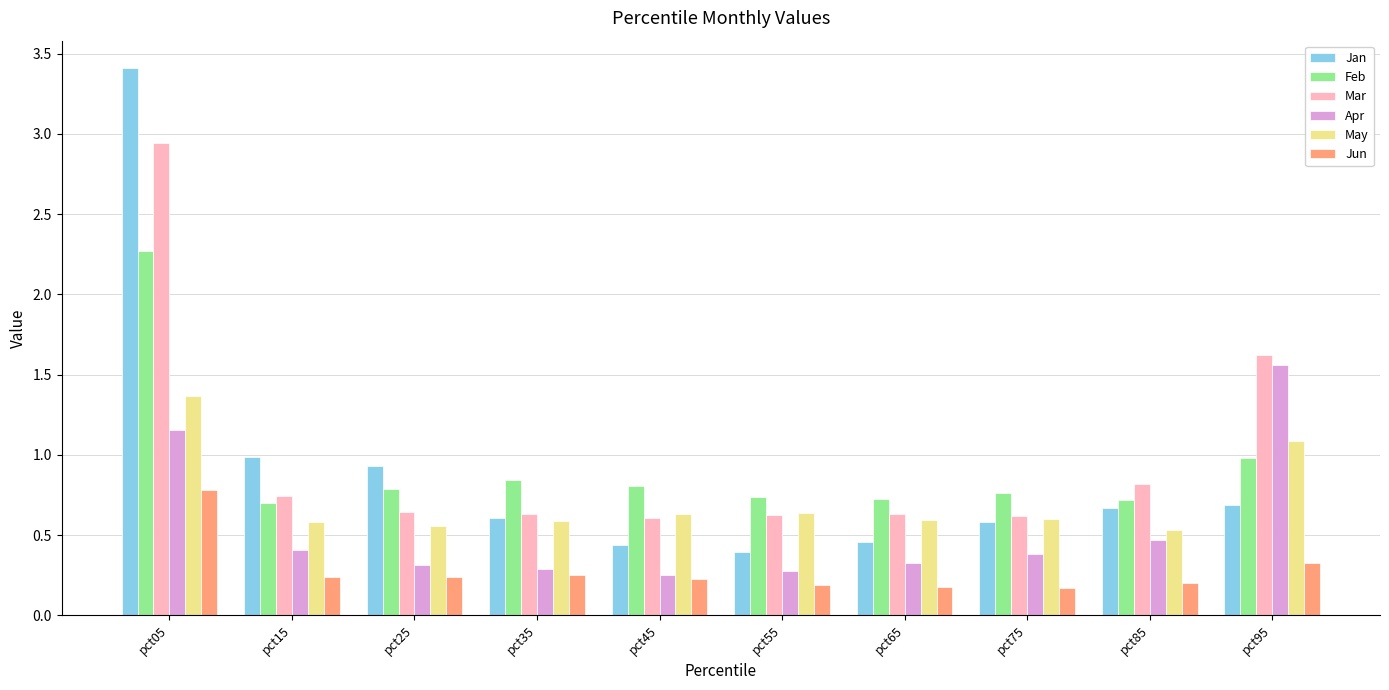

The Apr series shows 0.3 at pct45. True or false?

True